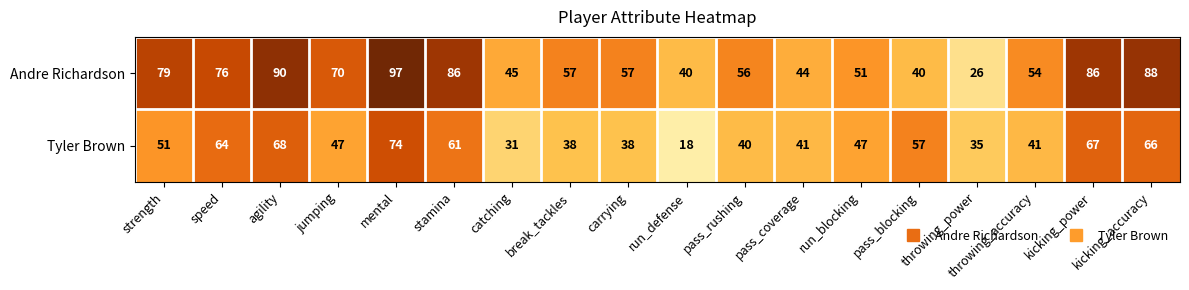

At which category is the sum across all series the highest?

mental